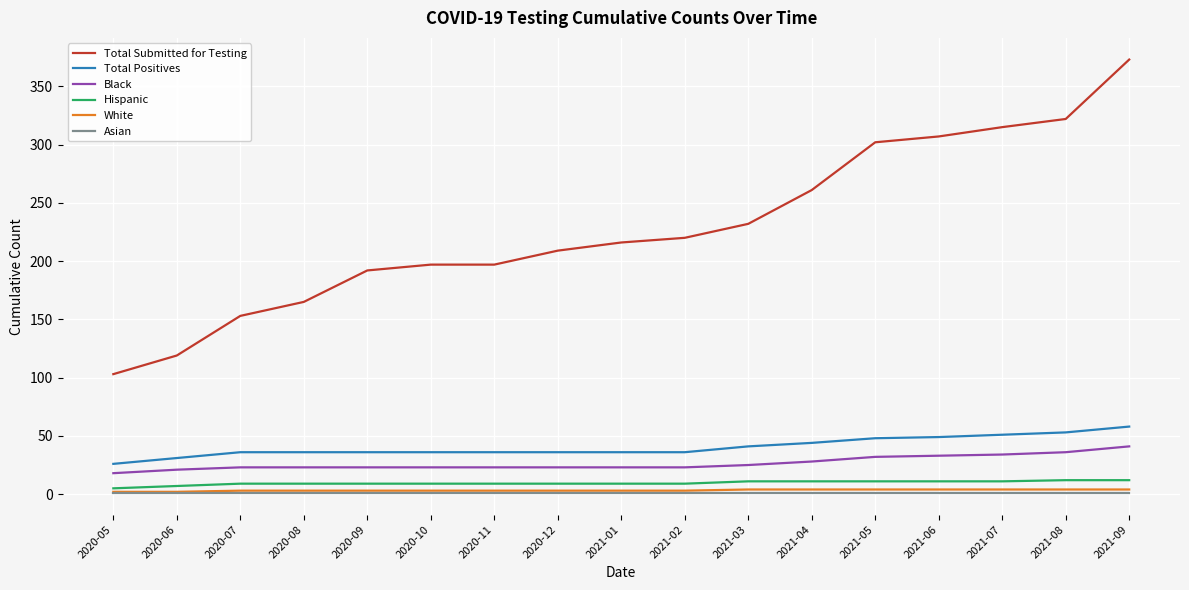

True or false: Black and Asian intersect in this chart.

False